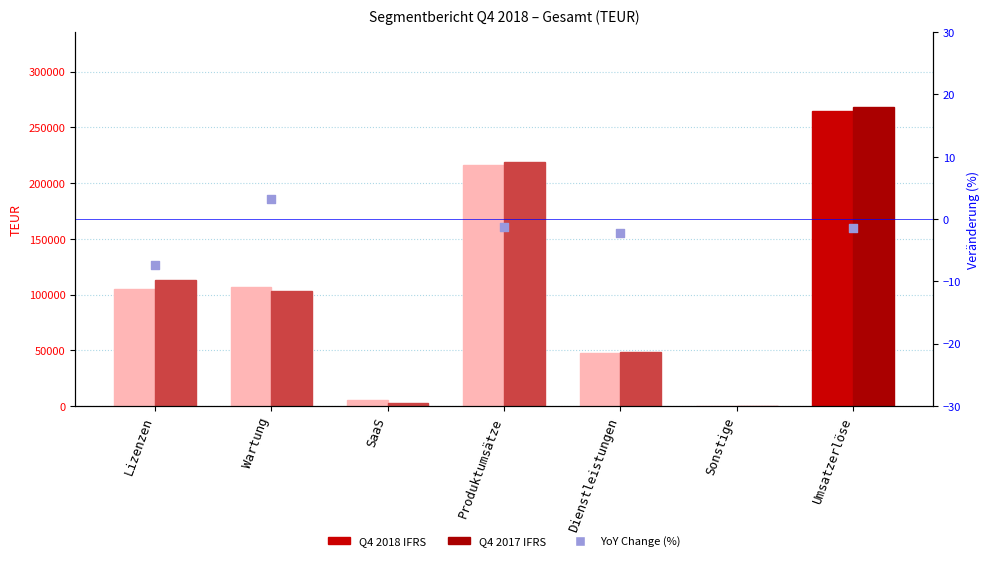

At how many categories does at least one series exceed 239830?

1